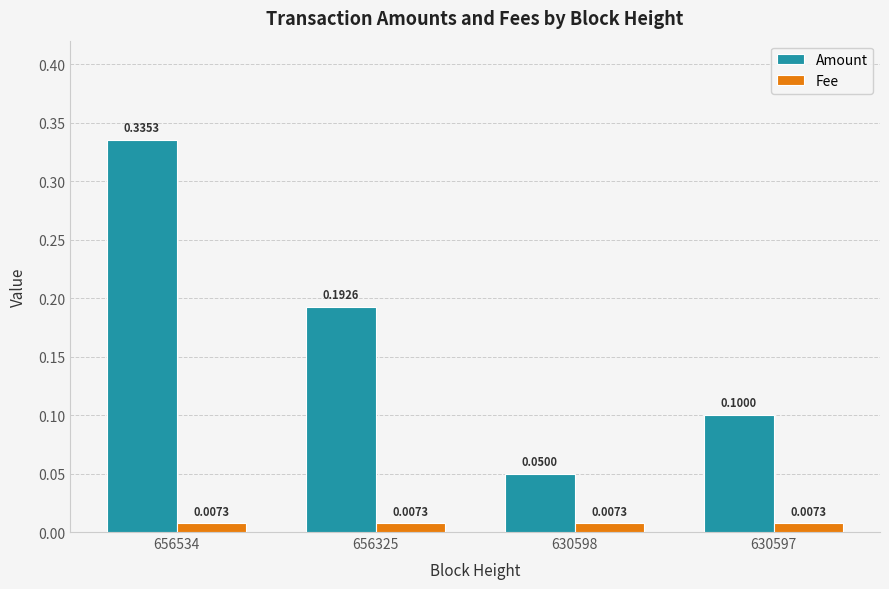

How many bars are there in total?

8